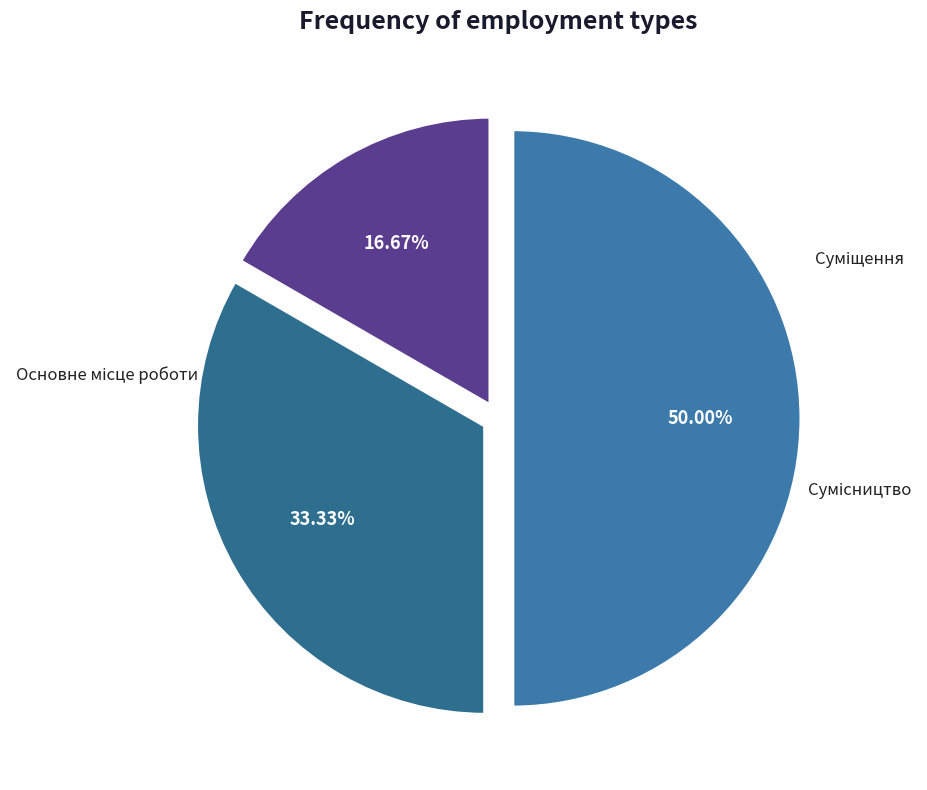

Is there a majority slice in this chart?

No